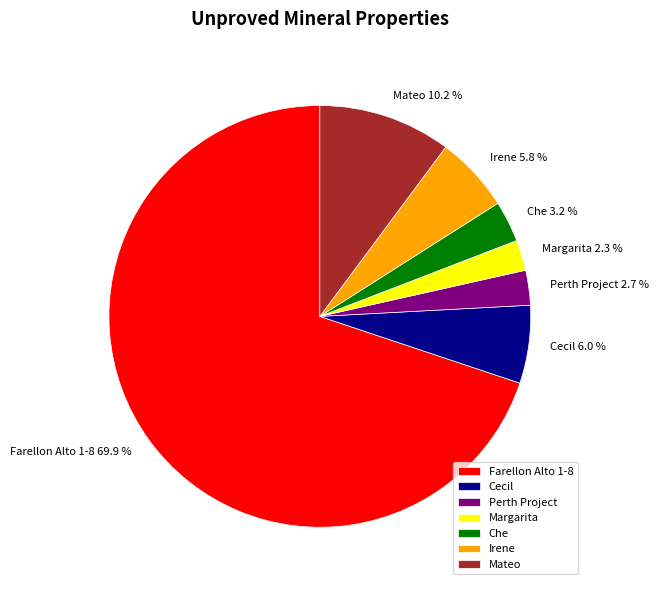

Does any single category account for the majority?

Yes